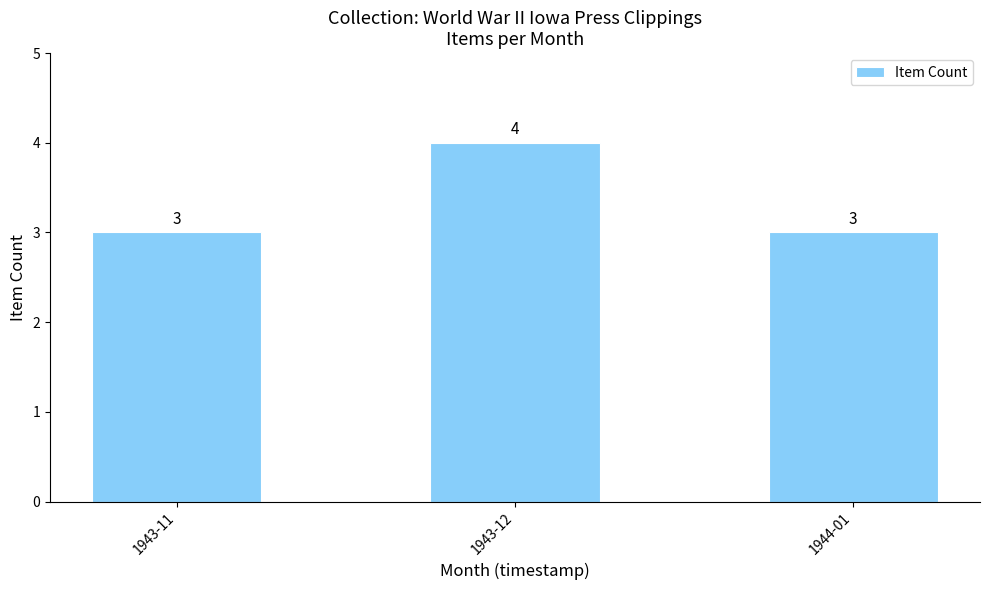

Which has a higher value, 1943-12 or 1944-01?

1943-12